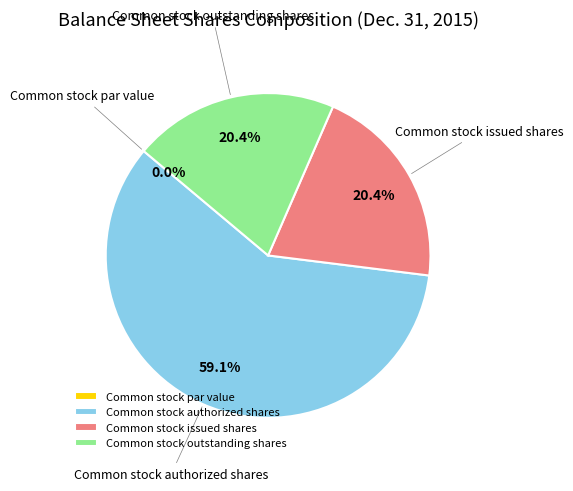

What is the change in value from Common stock par value to Common stock authorized shares?

+100000000.0